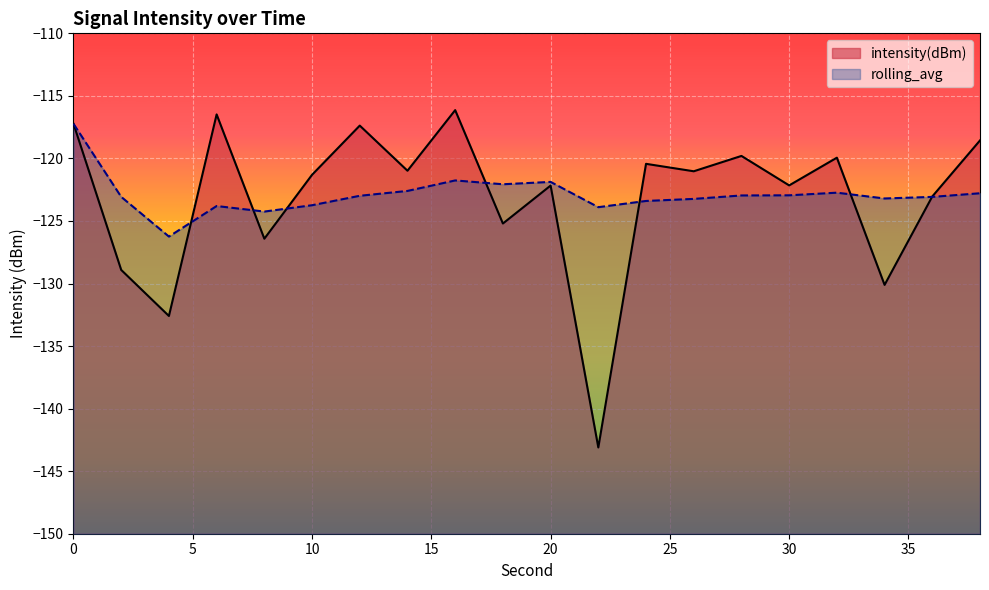

At which category does the chart reach its peak across all series?

16